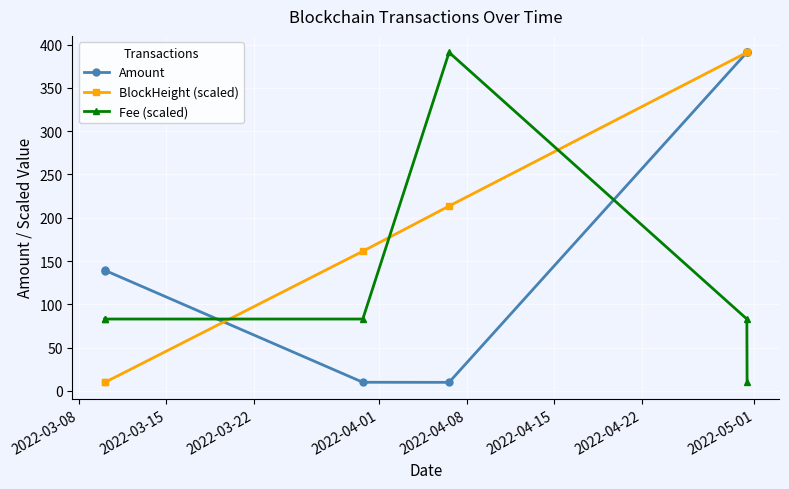

What is the maximum value for Fee (scaled)?

391.0